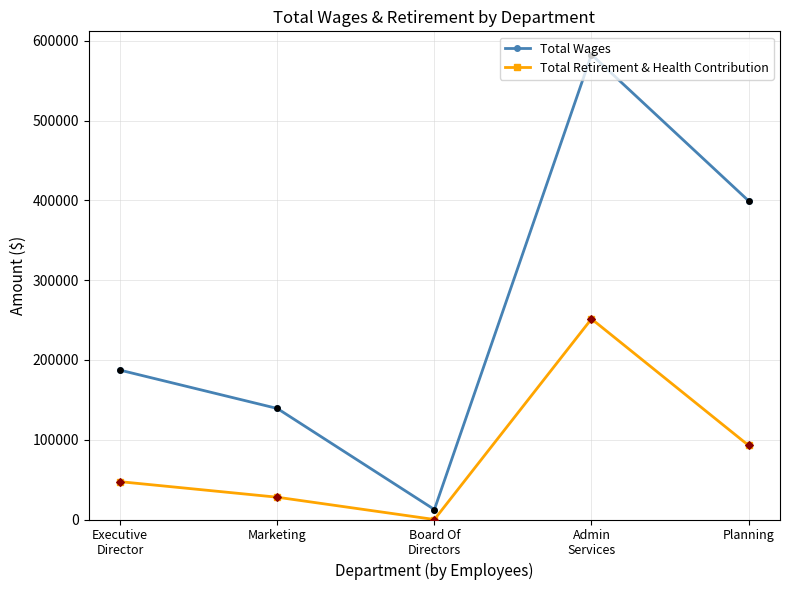

Which series has the largest total across all categories?

Total Wages